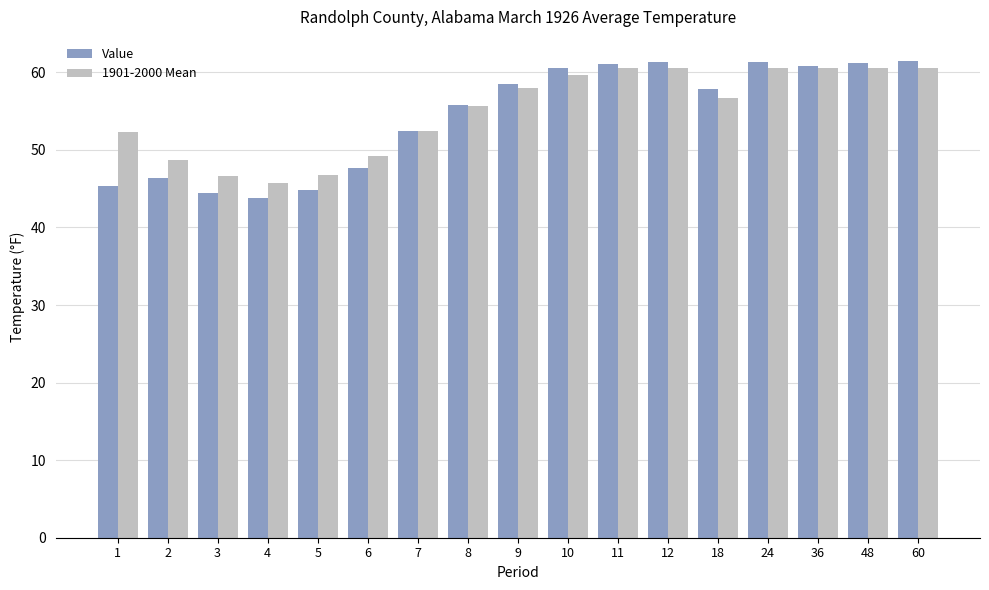

What is the value of the 1901-2000 Mean bar at the 12th from the left?

60.5